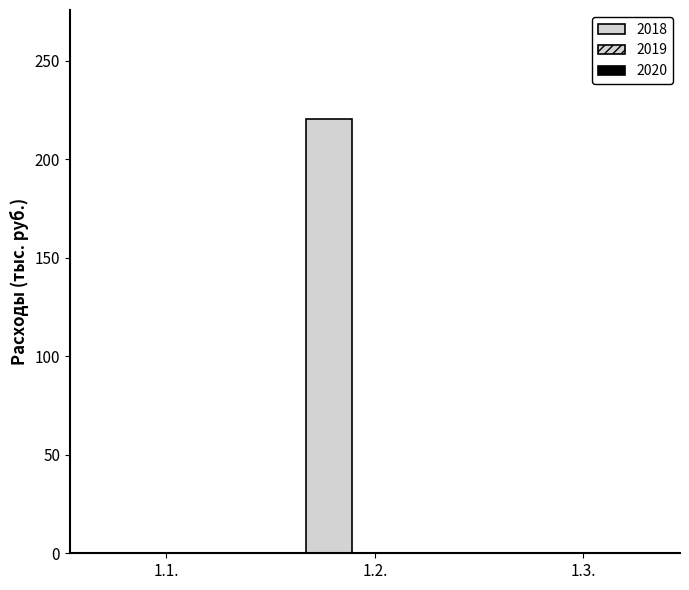

Which label corresponds to the largest value in the chart?

1.2.